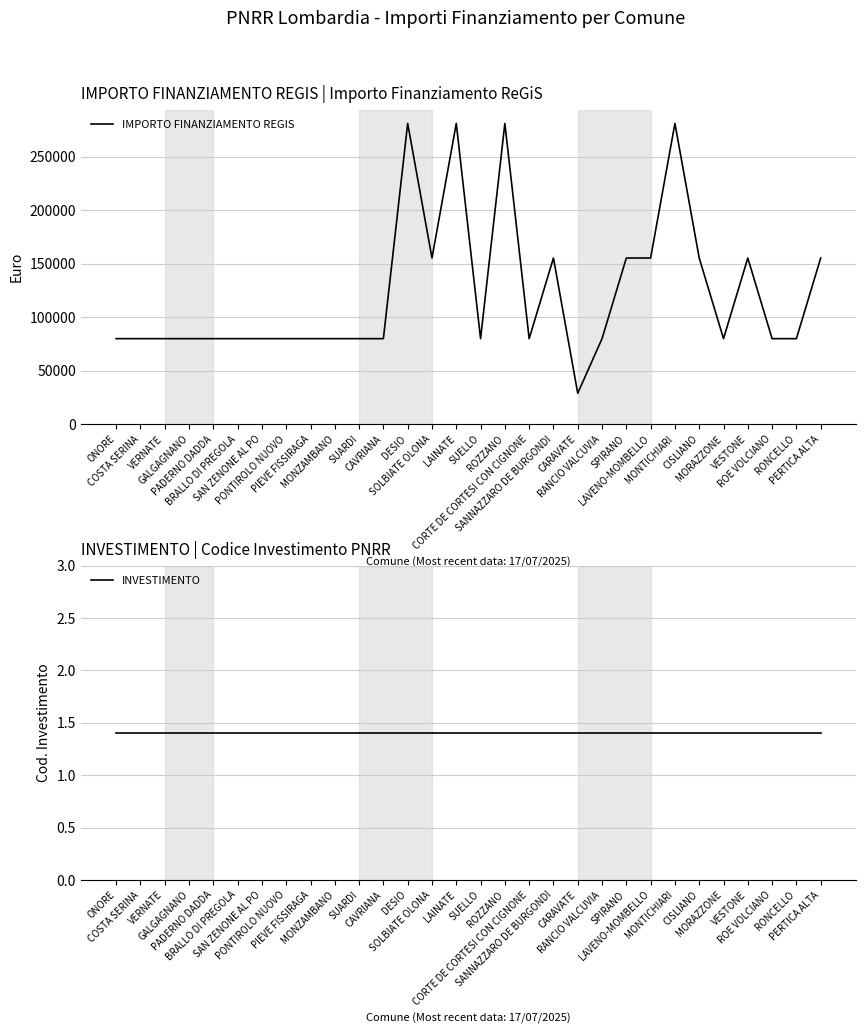

At VESTONE, list the series in order from largest to smallest.

IMPORTO FINANZIAMENTO REGIS, INVESTIMENTO